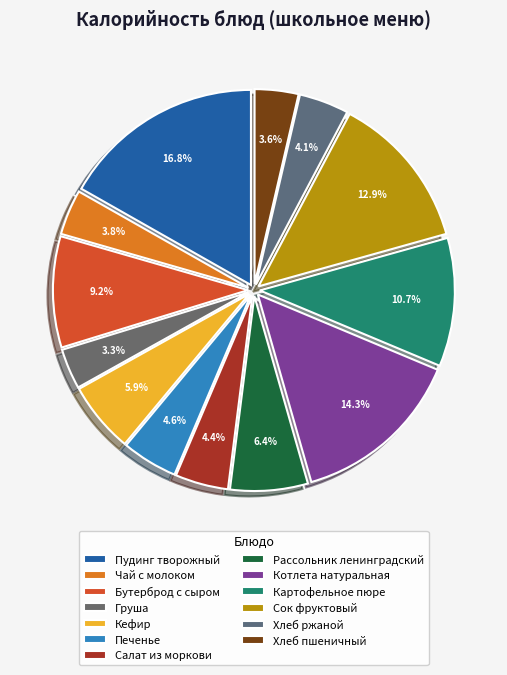

What percentage do Котлета натуральная and Рассольник ленинградский together represent?

20.7%